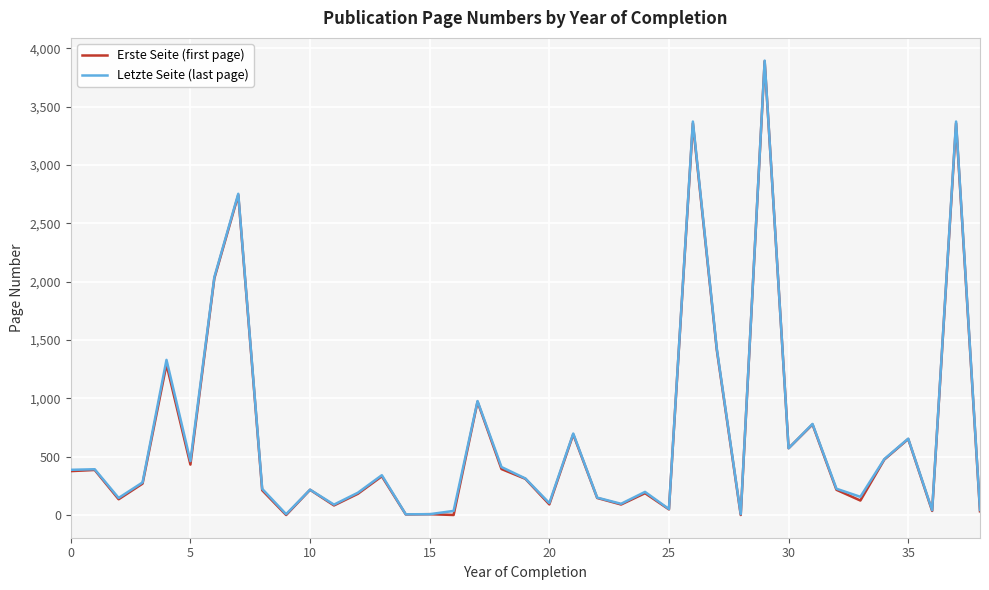

True or false: Erste Seite (first page) and Letzte Seite (last page) cross at least once.

False